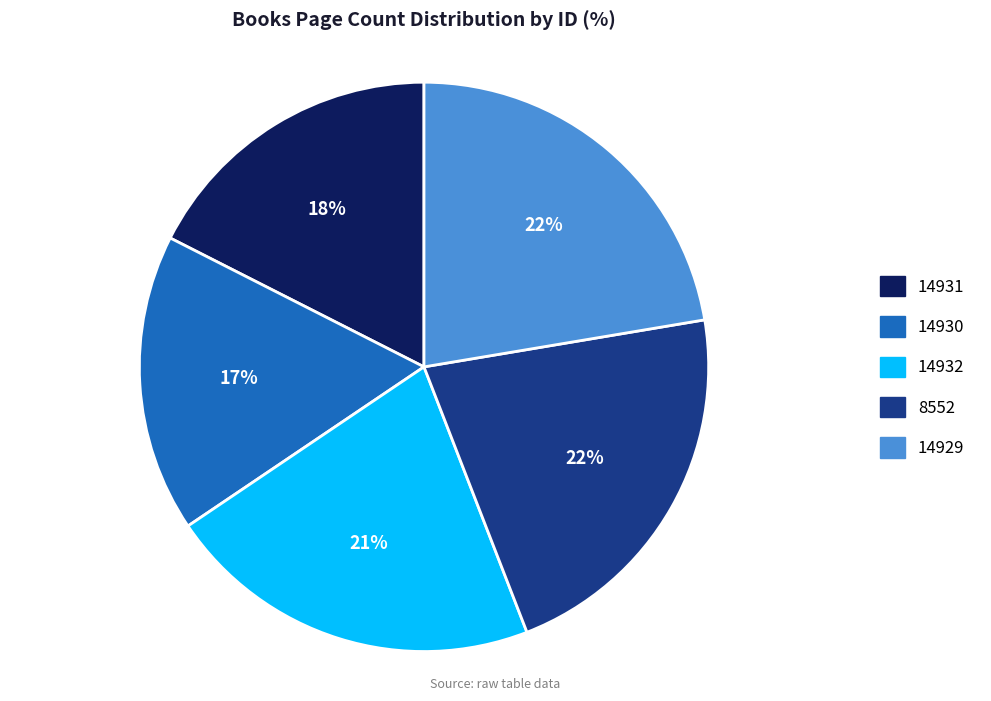

True or false: 14929 accounts for 22% of the total.

True